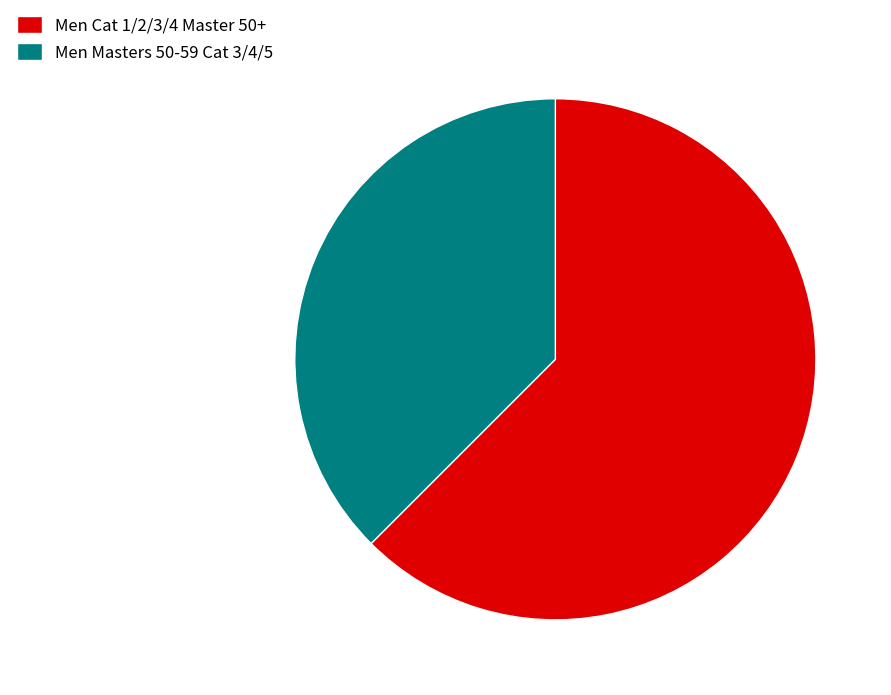

Do Men Cat 1/2/3/4 Master 50+ and Men Masters 50-59 Cat 3/4/5 together represent more than half of the pie?

Yes